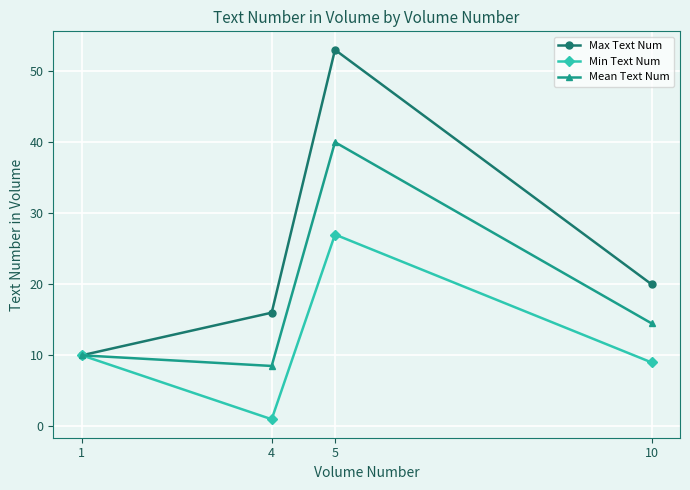

Reading right to left, what are all the values shown in this chart?

Max Text Num: 20.0	53.0	16.0	10.0
Min Text Num: 9.0	27.0	1.0	10.0
Mean Text Num: 14.5	40.0	8.5	10.0